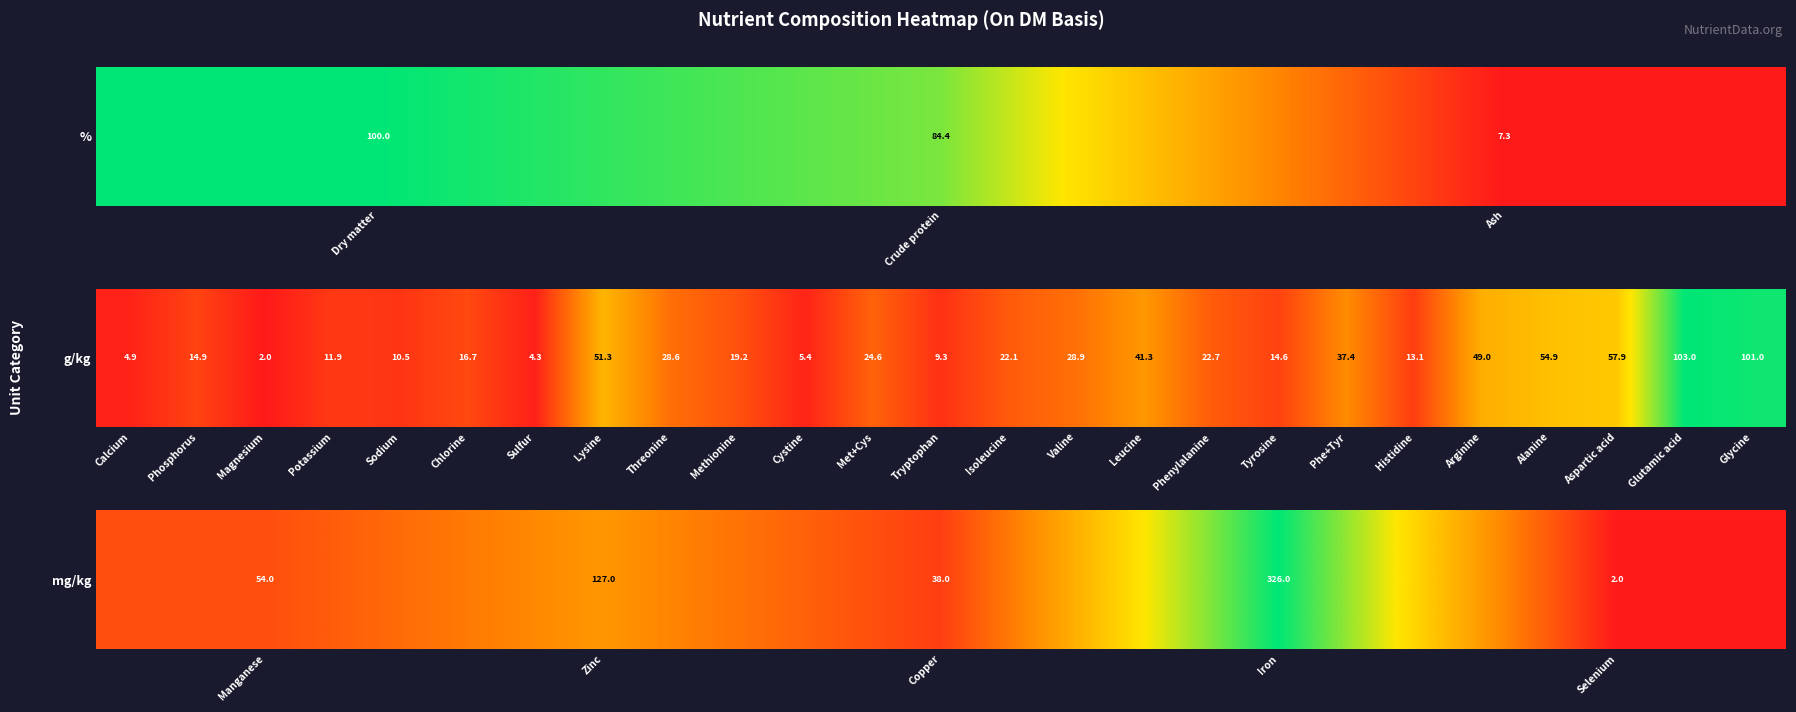

Where is the data nearest to the value 0?

Selenium